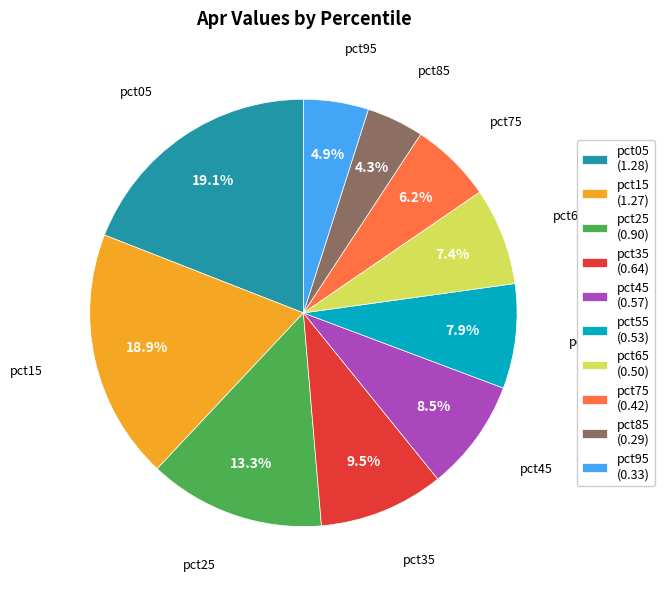

Between pct65 (0.50) and pct35 (0.64), which is larger?

pct35 (0.64)